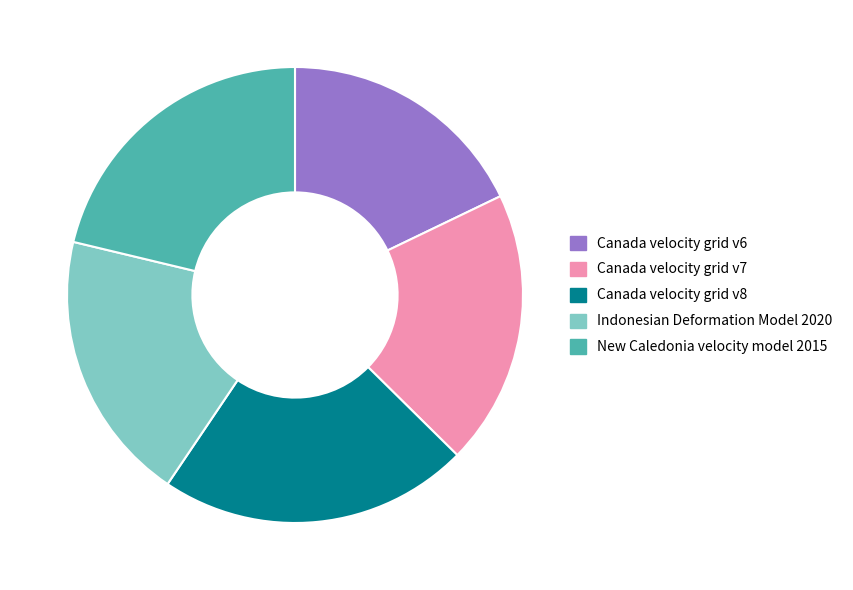

Is it true that Canada velocity grid v8 is 29% of the pie?

False